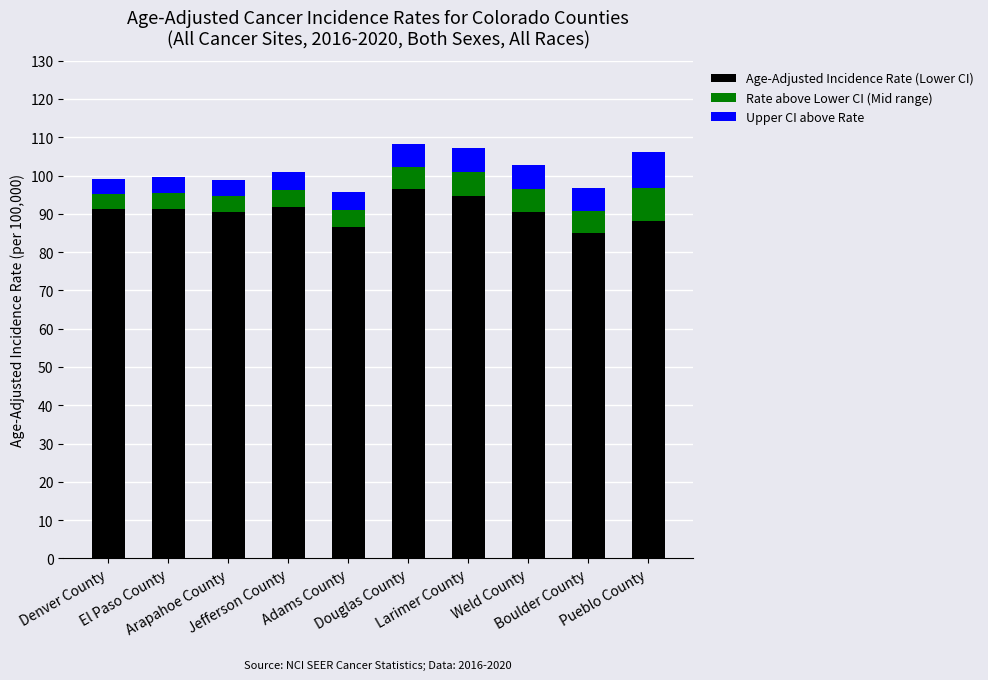

What is the average value of the Age-Adjusted Incidence Rate (Lower CI) series?

90.7